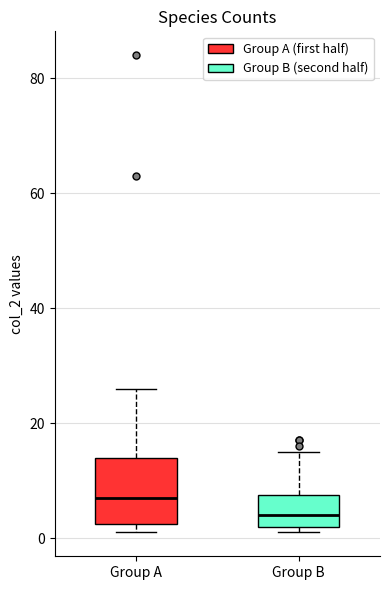

Where is the lower edge of the box for Group A on the y-axis? The values are not printed on the chart, so give them approximately, as read against the axis.

2